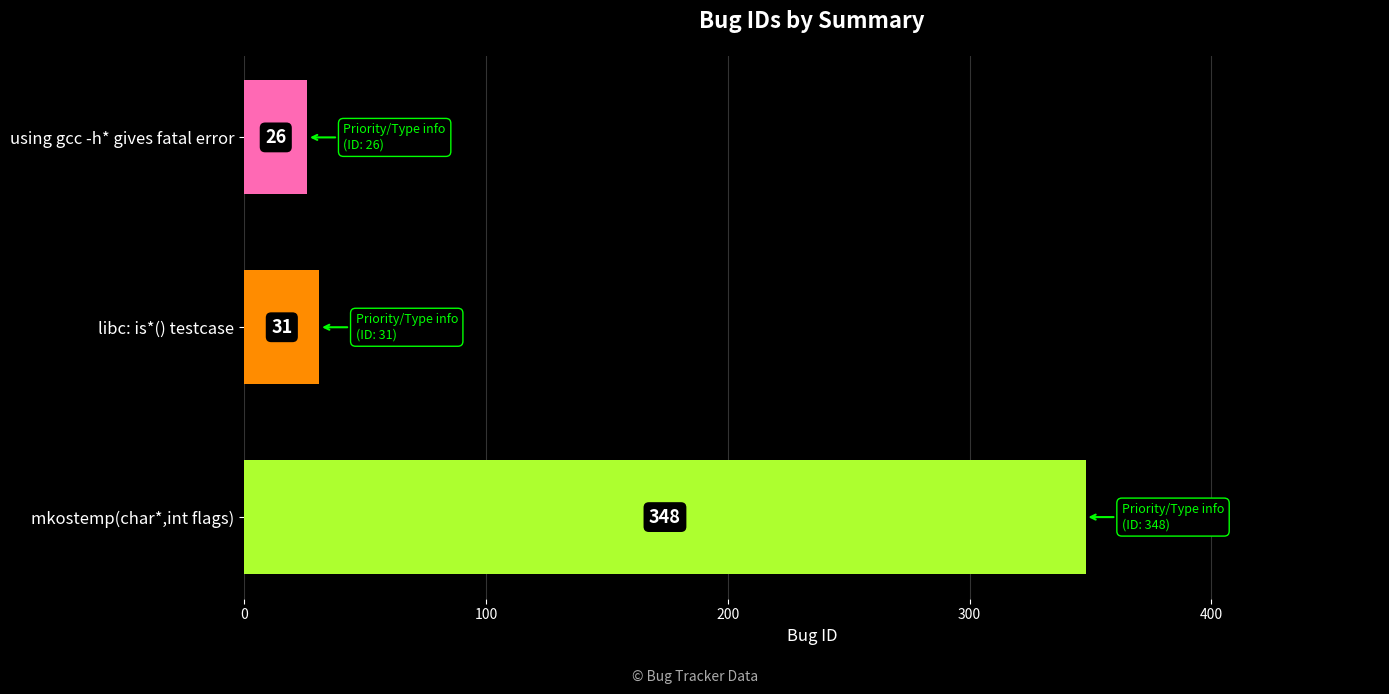

Which has a higher value, libc: is*() testcase or using gcc -h* gives fatal error?

libc: is*() testcase